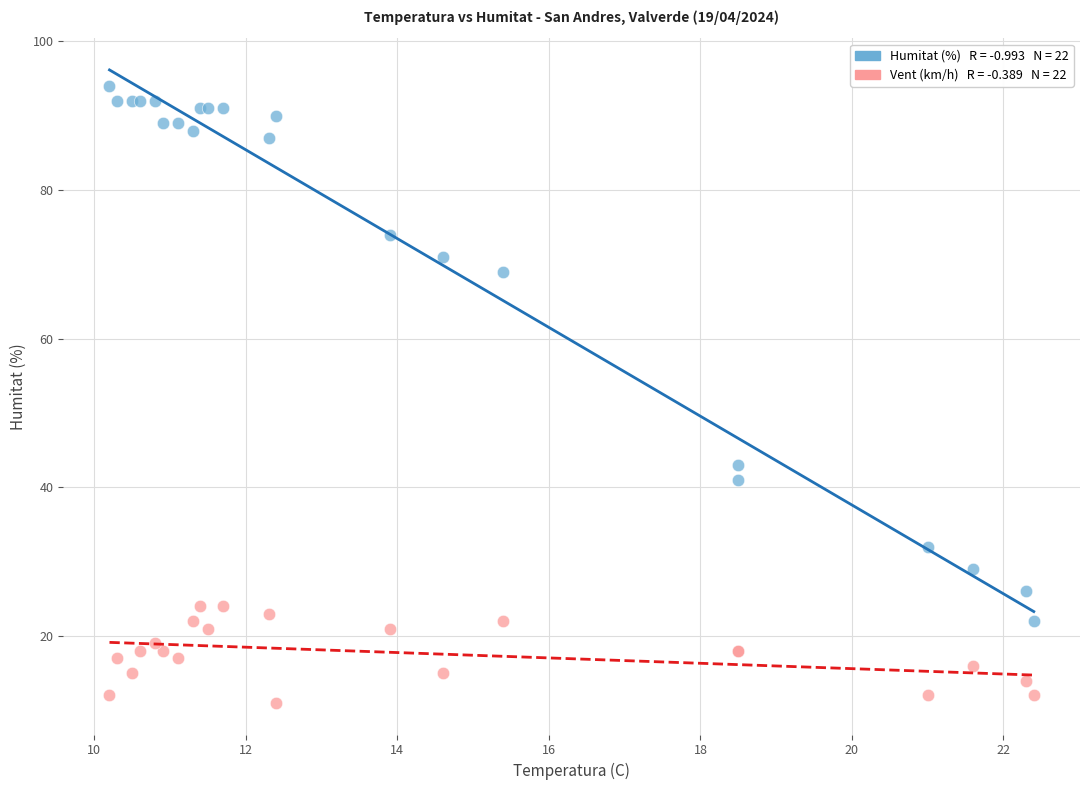

Across all series, what Y value is closest to 52?

43